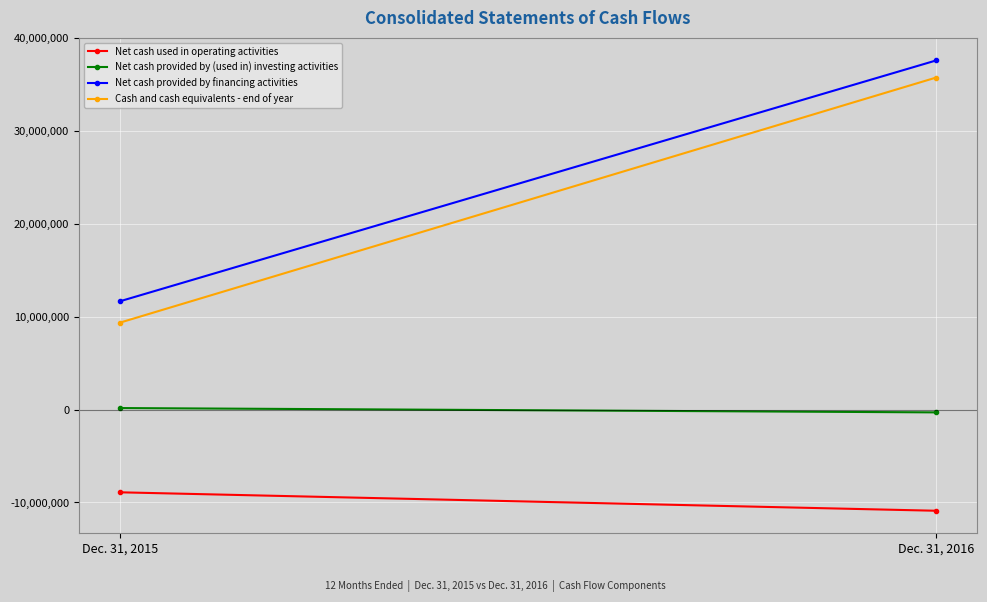

What is the minimum value shown in the chart?

-10891557